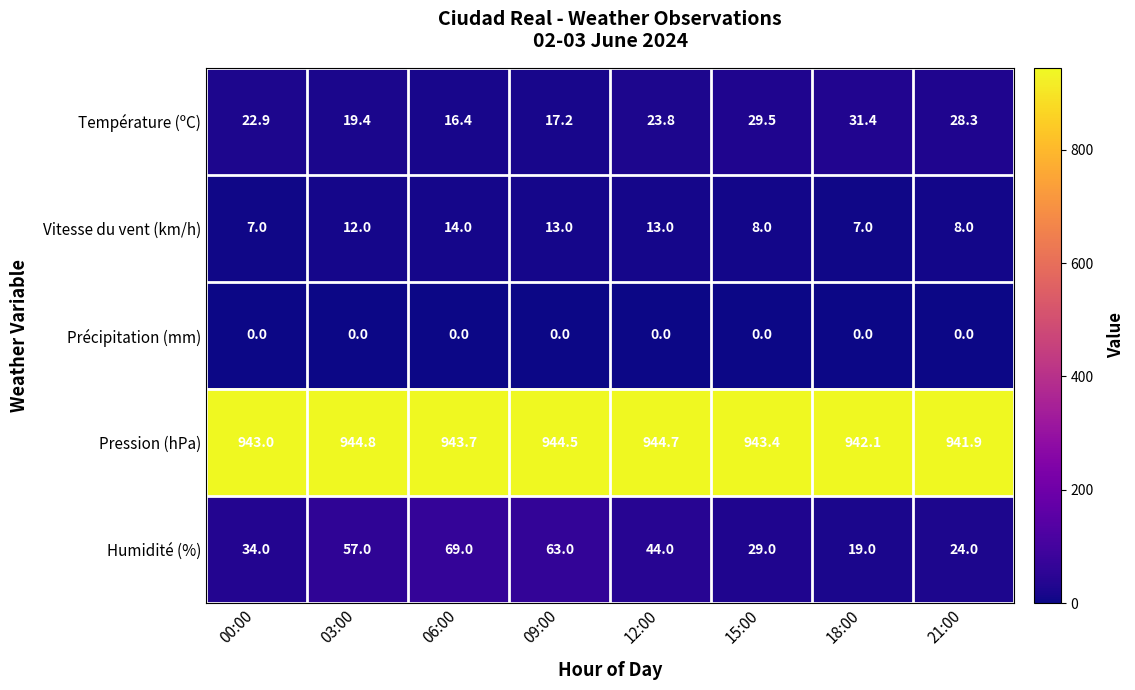

Which series has the widest spread of values?

Humidité (%)